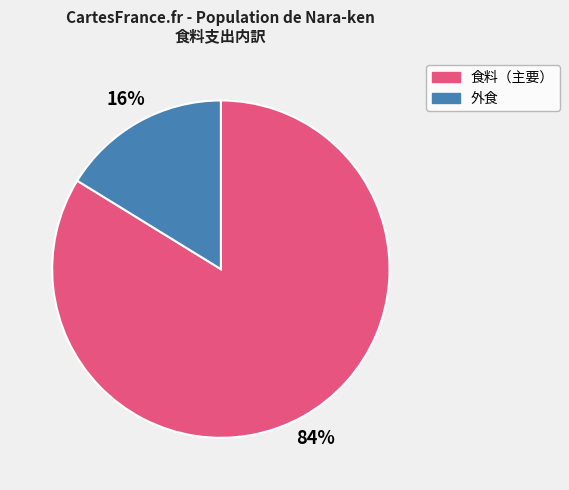

To the nearest percent, what is the difference between the 食料（主要） and 外食 slice percentages?

68%